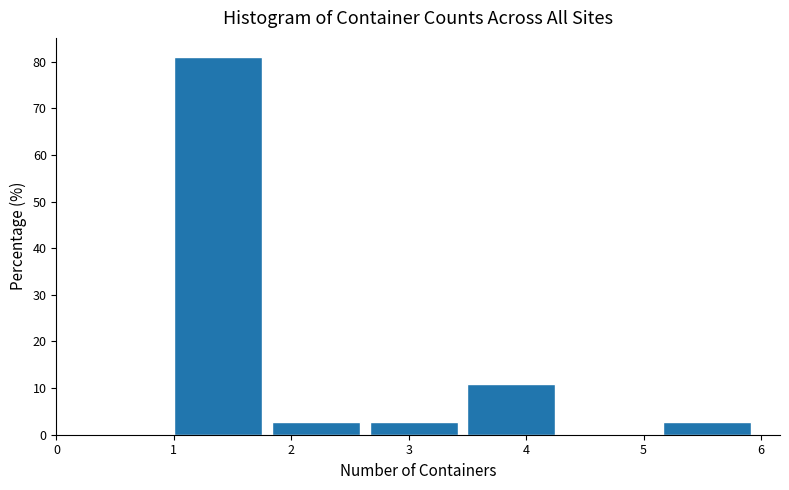

Reading left to right, list every bar in this chart as the range it spans on the x-axis followed by its height. Neither the bar edges nor the heights are printed on the chart, so give them approximately, as read against the axes.

1.0 to 1.8: 81
1.8 to 2.7: 3
2.7 to 3.5: 3
3.5 to 4.3: 11
4.3 to 5.2: 0
5.2 to 6.0: 3